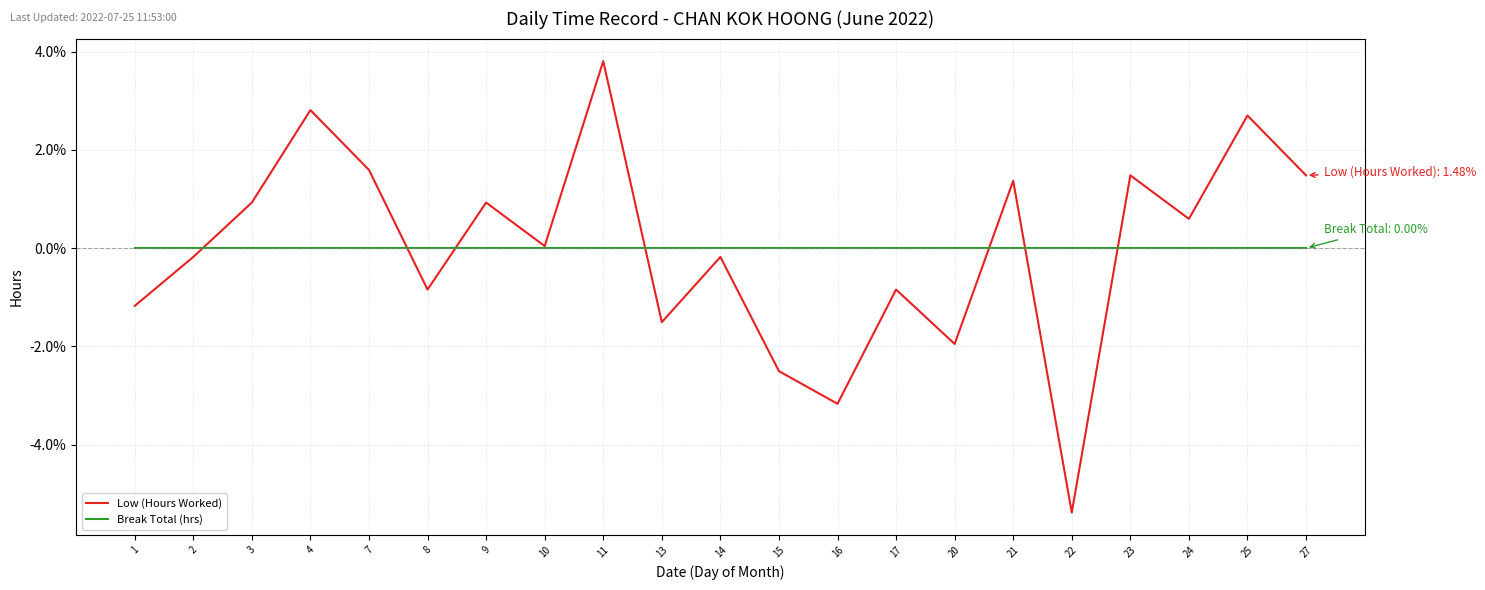

How many values in Low (Hours Worked) are above zero?

11